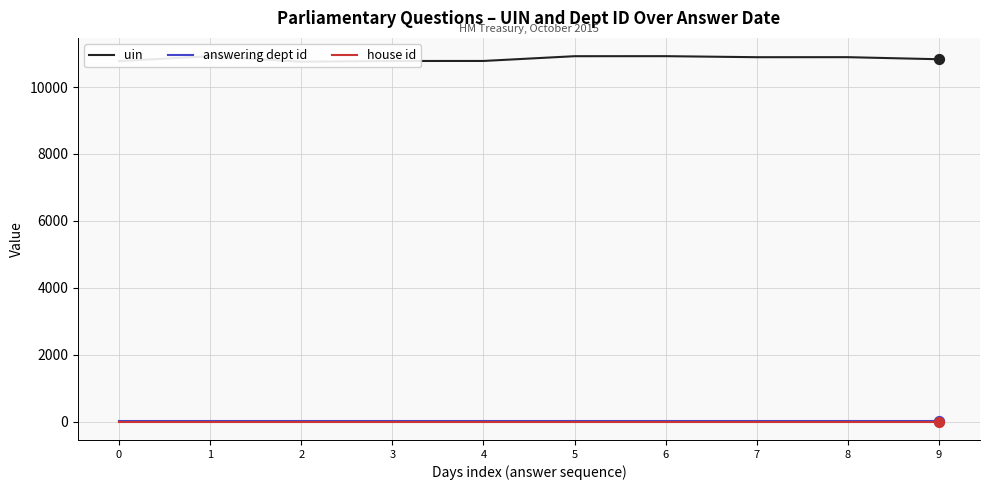

At which category is the sum across all series the highest?

6